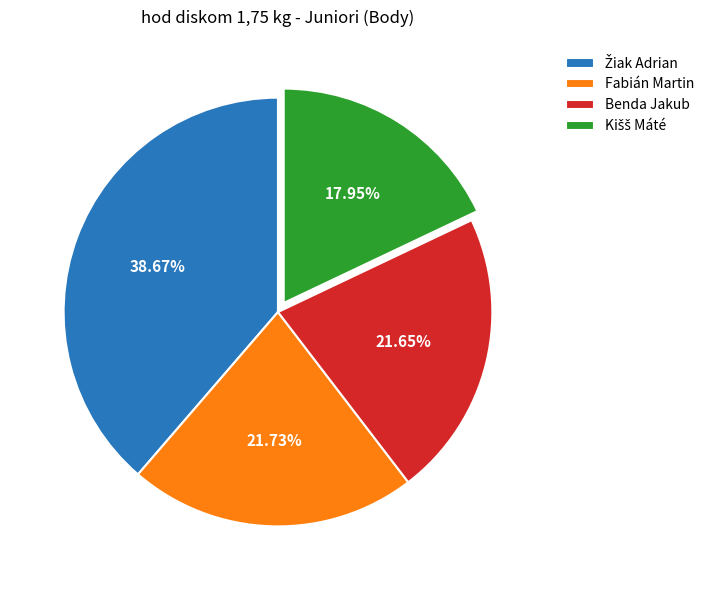

Combined, do Benda Jakub and Fabián Martin account for over 50%?

No